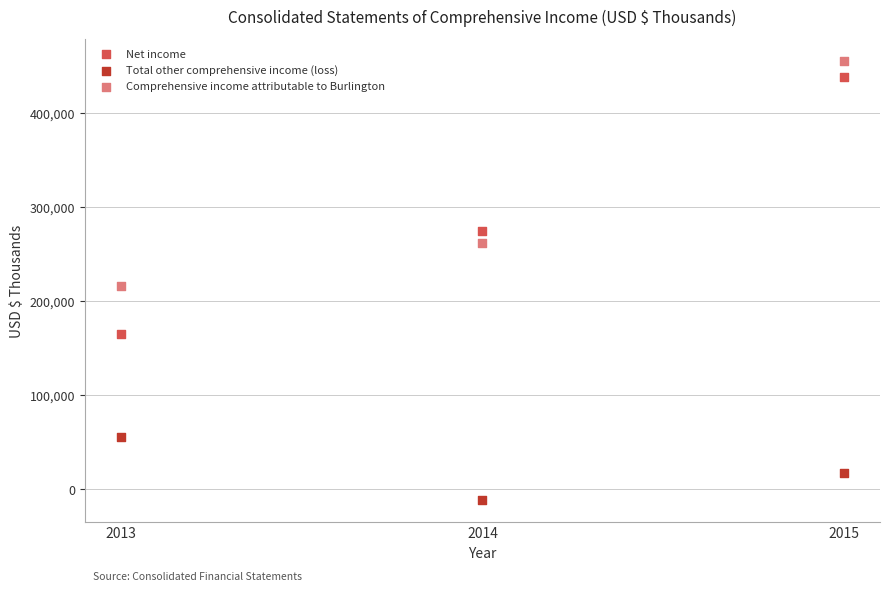

What are all the series names shown in the legend?

Net income, Total other comprehensive income (loss), Comprehensive income attributable to Burlington